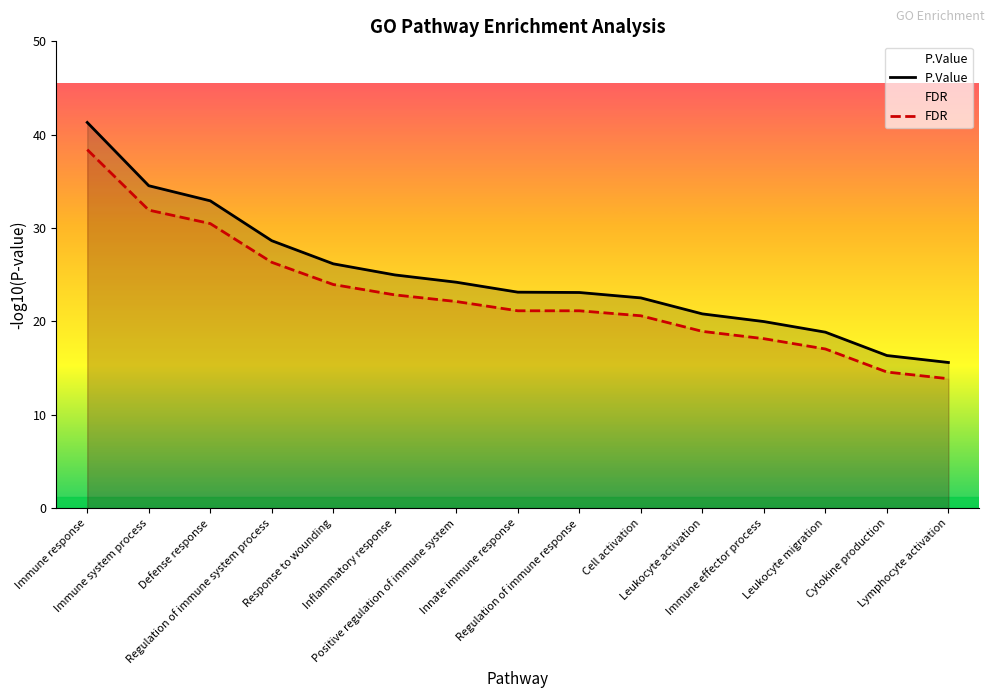

Reading right to left, what are all the values shown in this chart?

P.Value: 15.6	16.3	18.9	20.0	20.8	22.5	23.1	23.1	24.2	25.0	26.2	28.6	32.9	34.5	41.3
FDR: 13.9	14.6	17.0	18.2	18.9	20.6	21.1	21.1	22.1	22.8	24.0	26.3	30.5	31.9	38.4